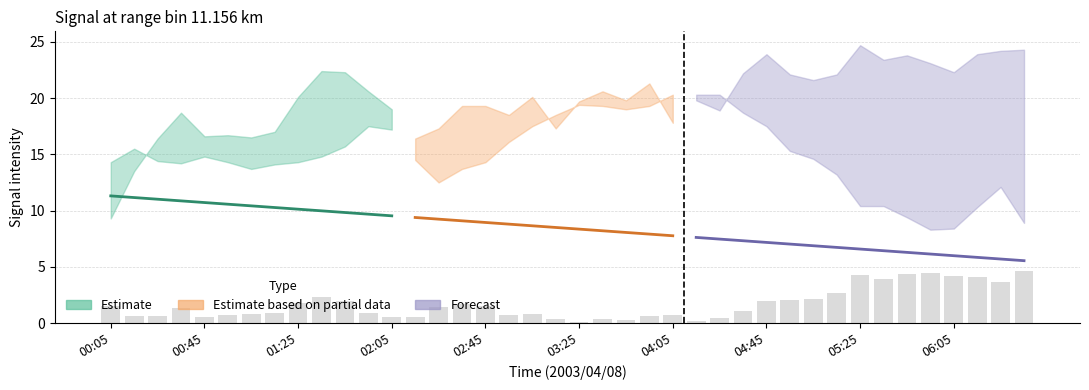

At which label does lower_bound first exceed 20?

01:25